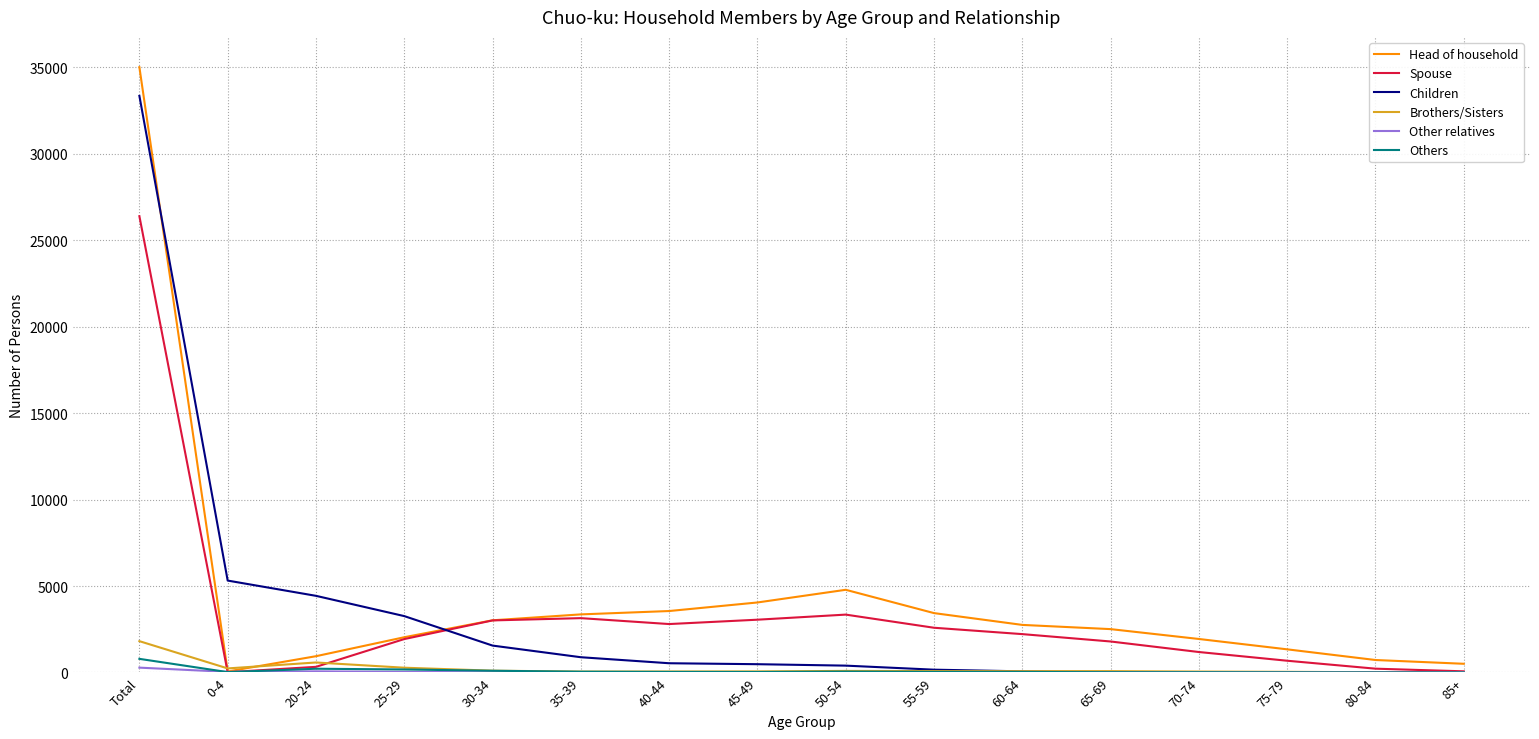

What is the difference between the second highest and minimum values in the Brothers/Sisters series?

573